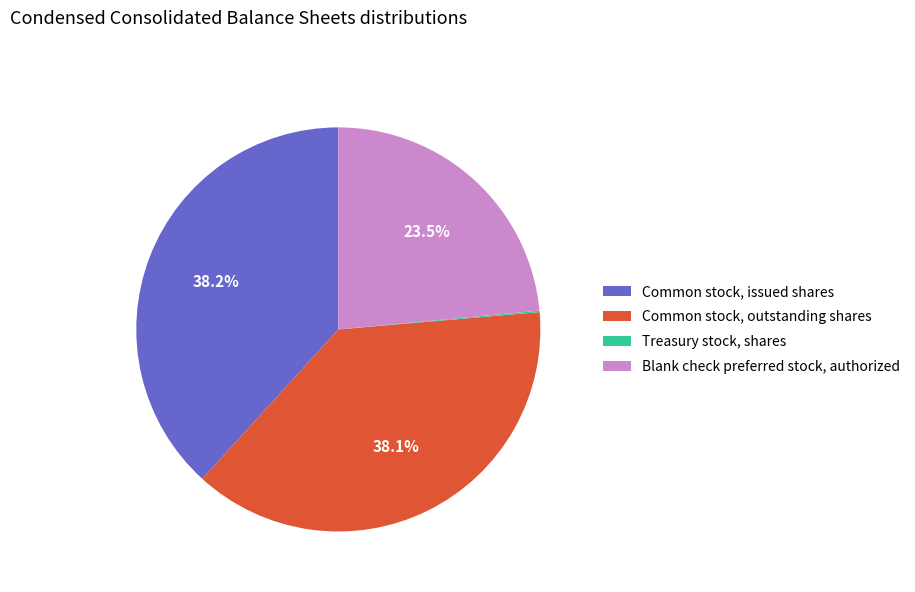

To the nearest percent, what portion does Common stock, outstanding shares represent?

38%